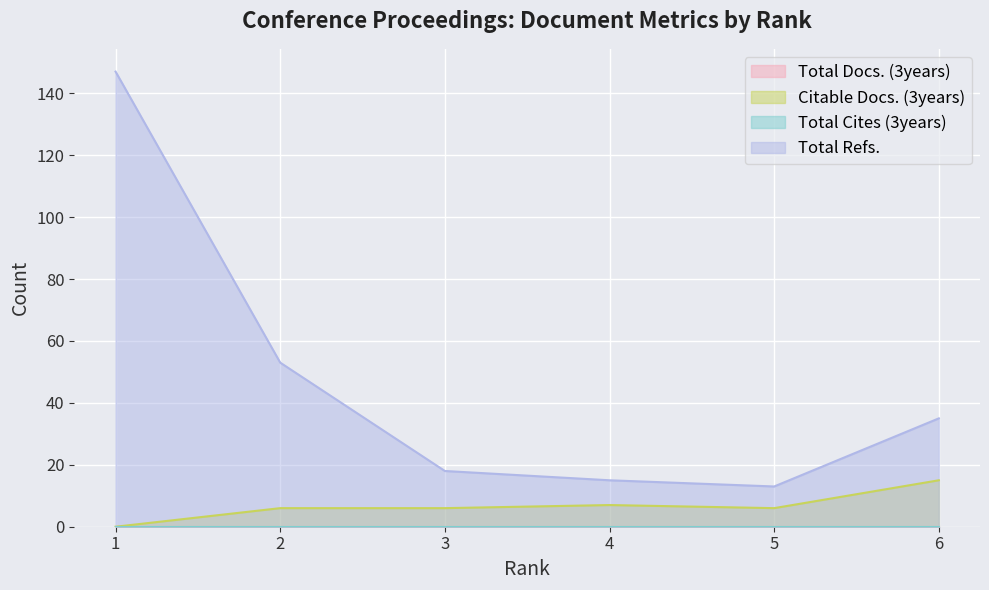

What is the average value of the Total Refs. series?

47